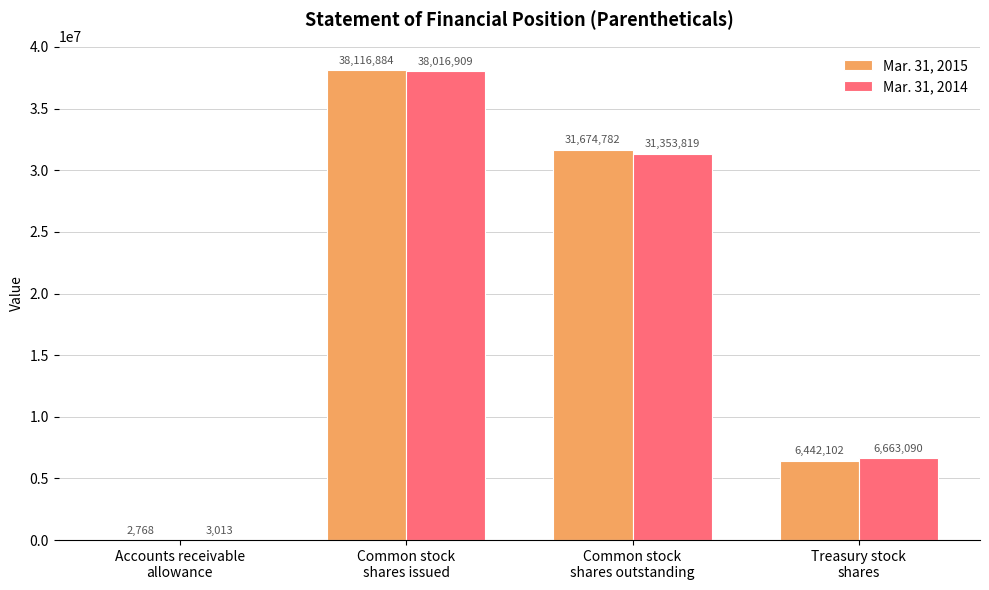

Are the bars grouped side by side (vs. stacked)?

Yes